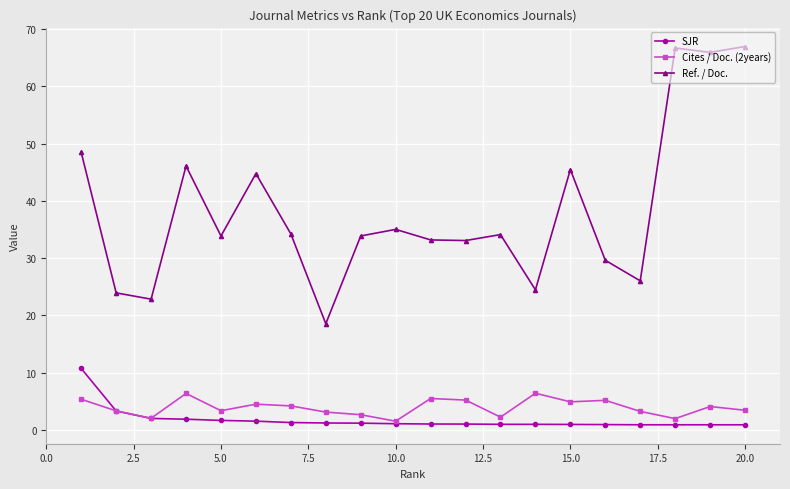

List the series in order of their peak value, highest first.

Ref. / Doc., SJR, Cites / Doc. (2years)